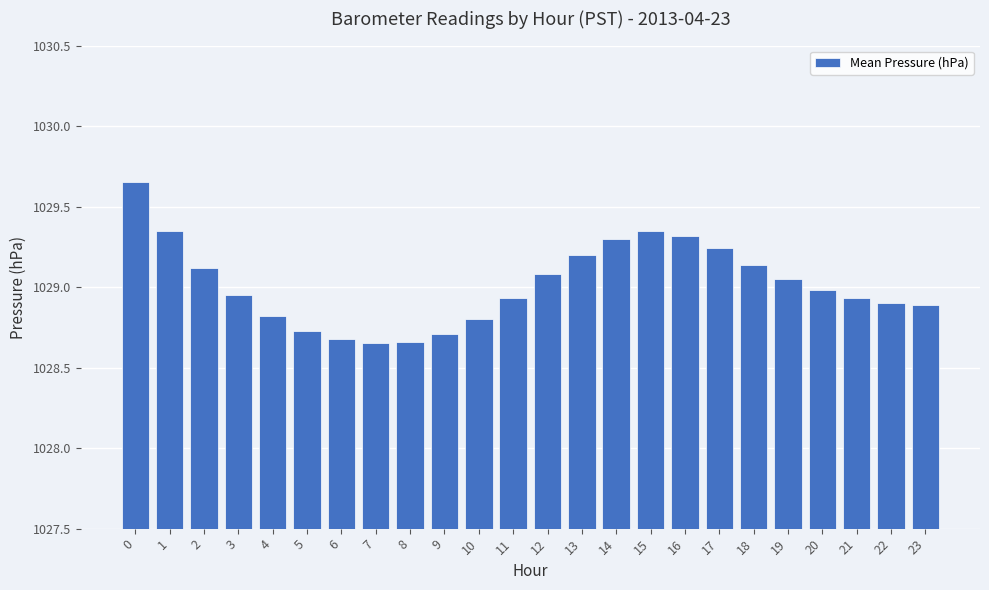

What is the difference between the values at 20 and 16?

0.3